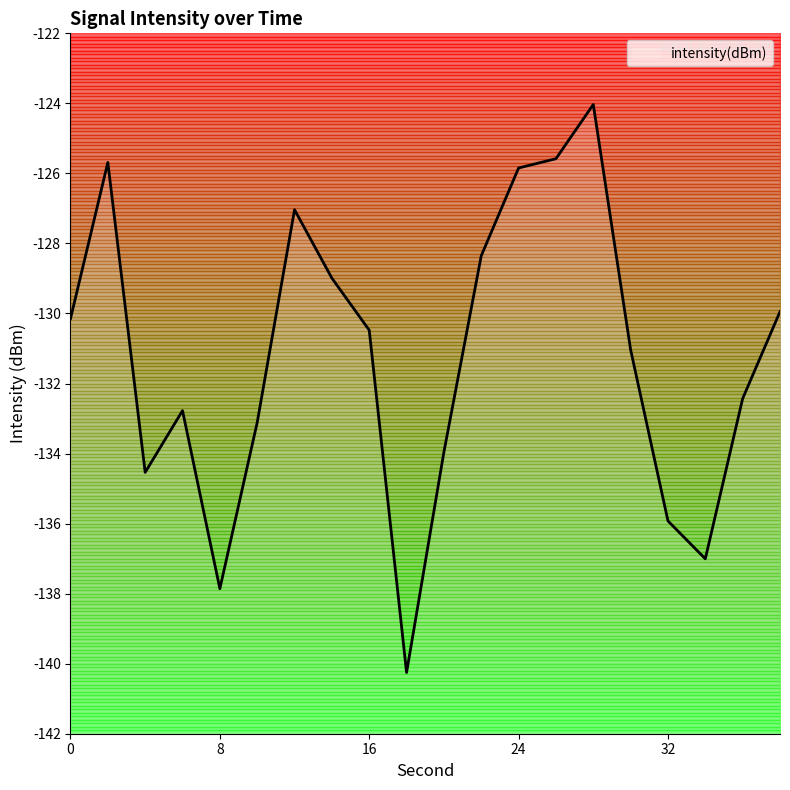

What is the sum of all values?

-2625.0